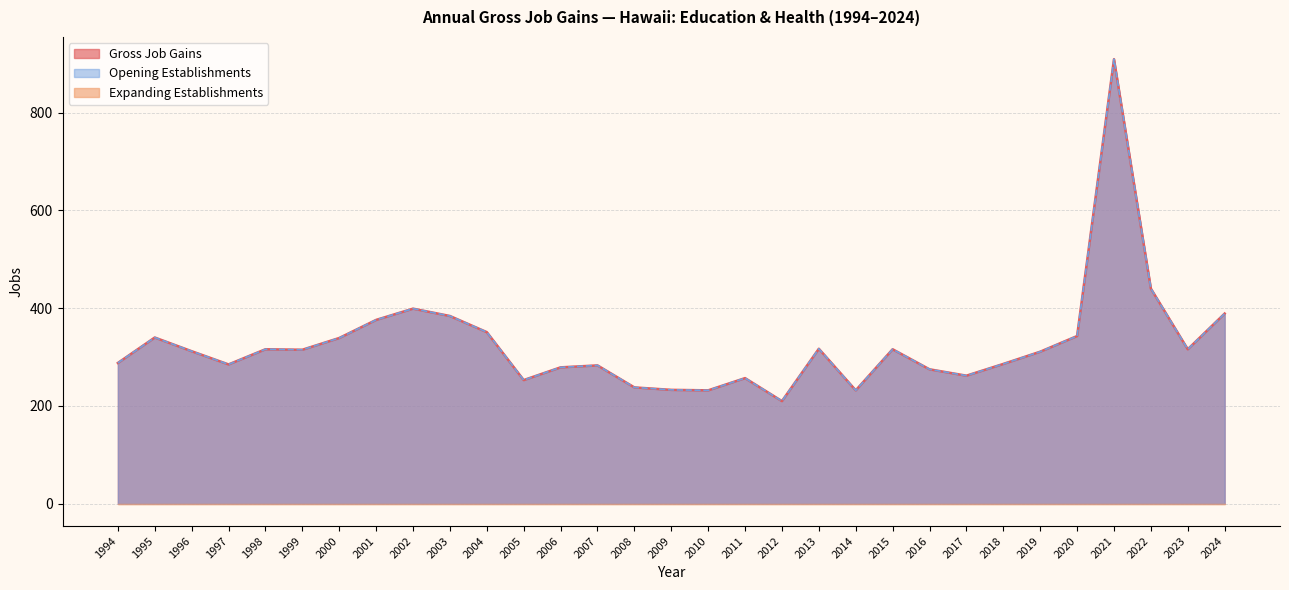

Is the value of Opening Establishments at 2002 greater than the value of Gross Job Gains at 2018?

Yes